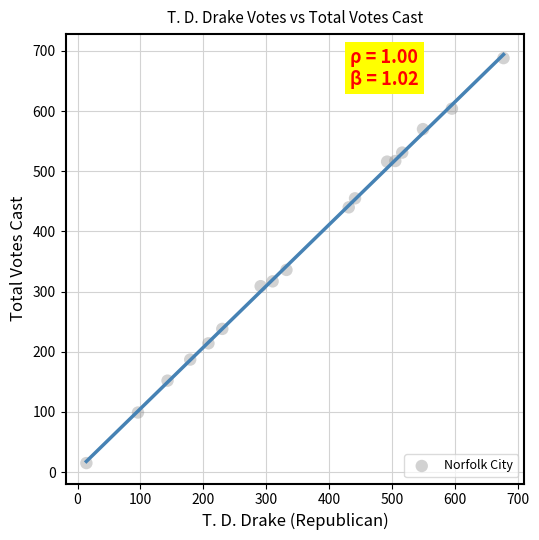

What is the range of X values (max minus min)?

663